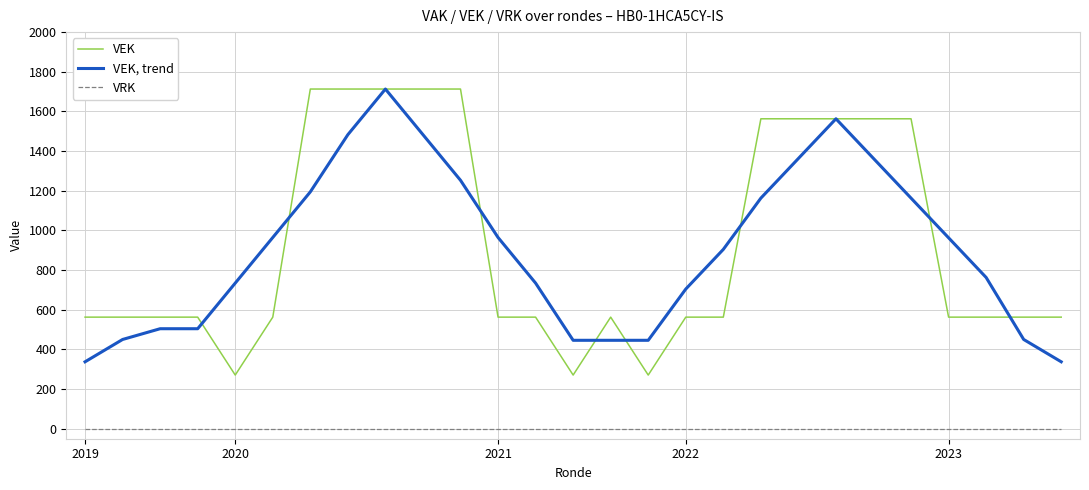

What is the minimum value for VEK, trend?

337.8